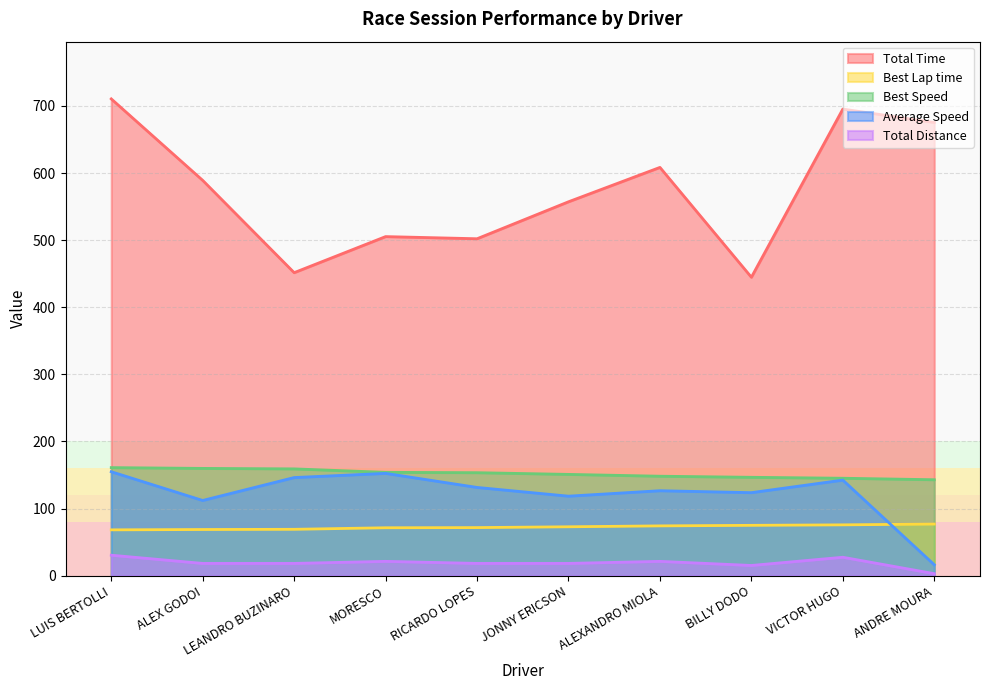

At which label does Best Lap time first exceed 72?

JONNY ERICSON